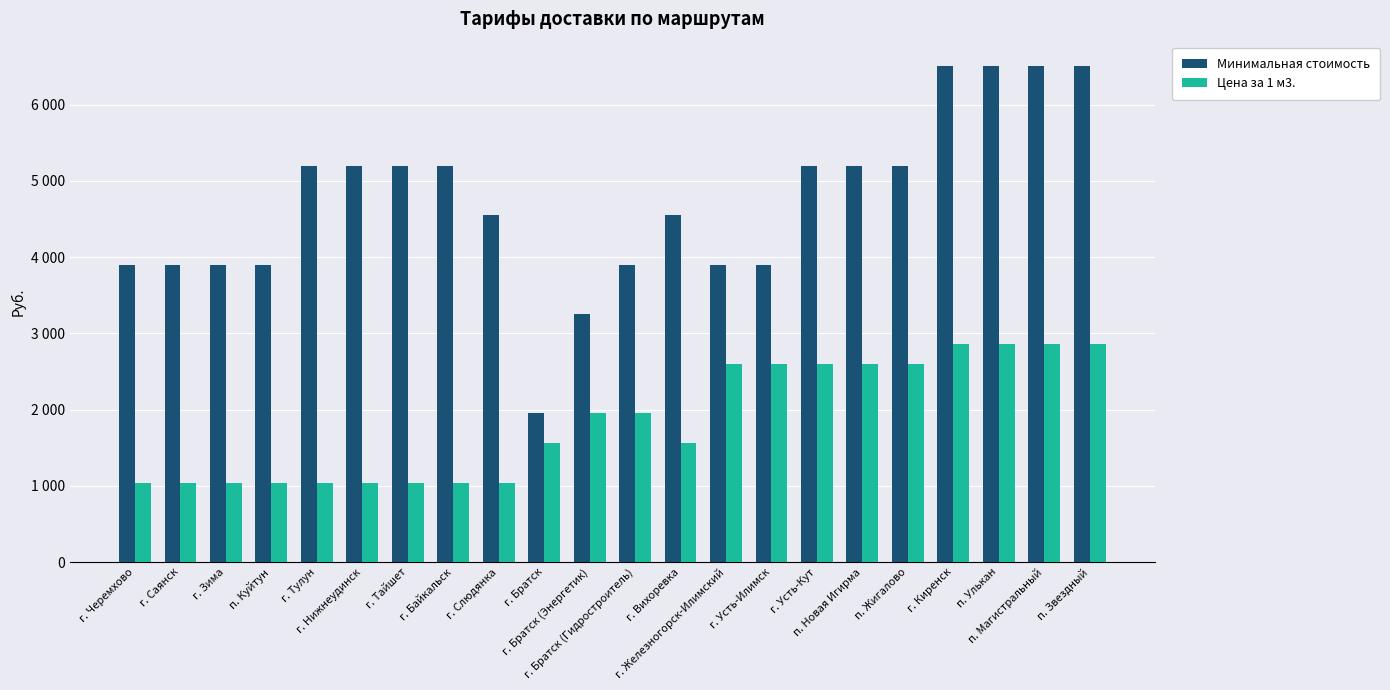

What is the highest value of the Минимальная стоимость series?

6500